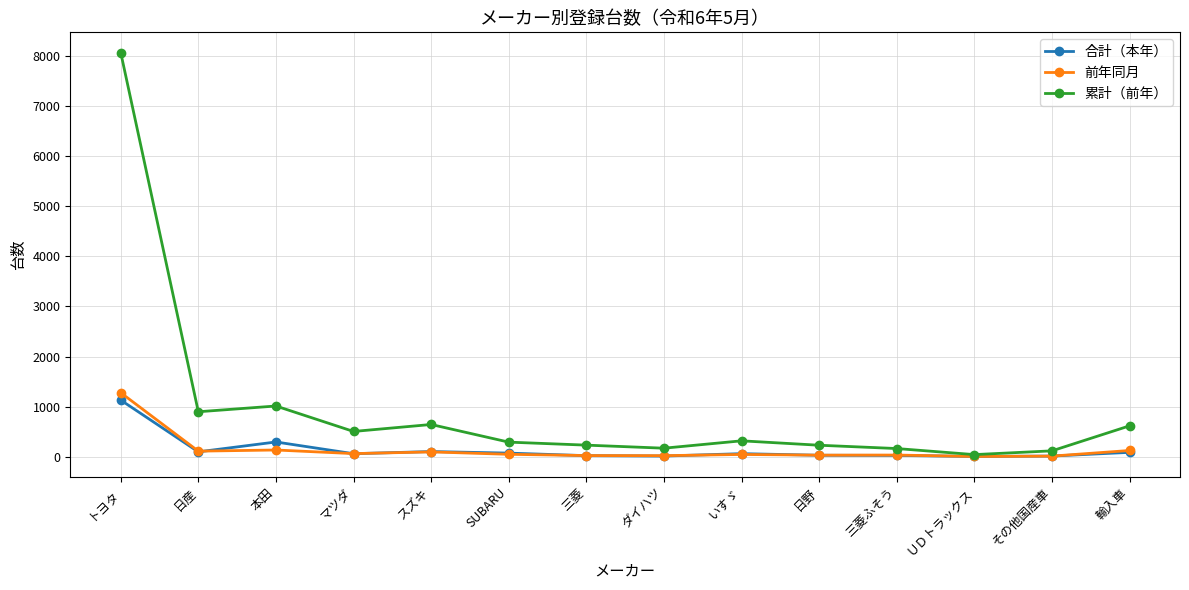

What is the label of the 3rd point from the left?

本田